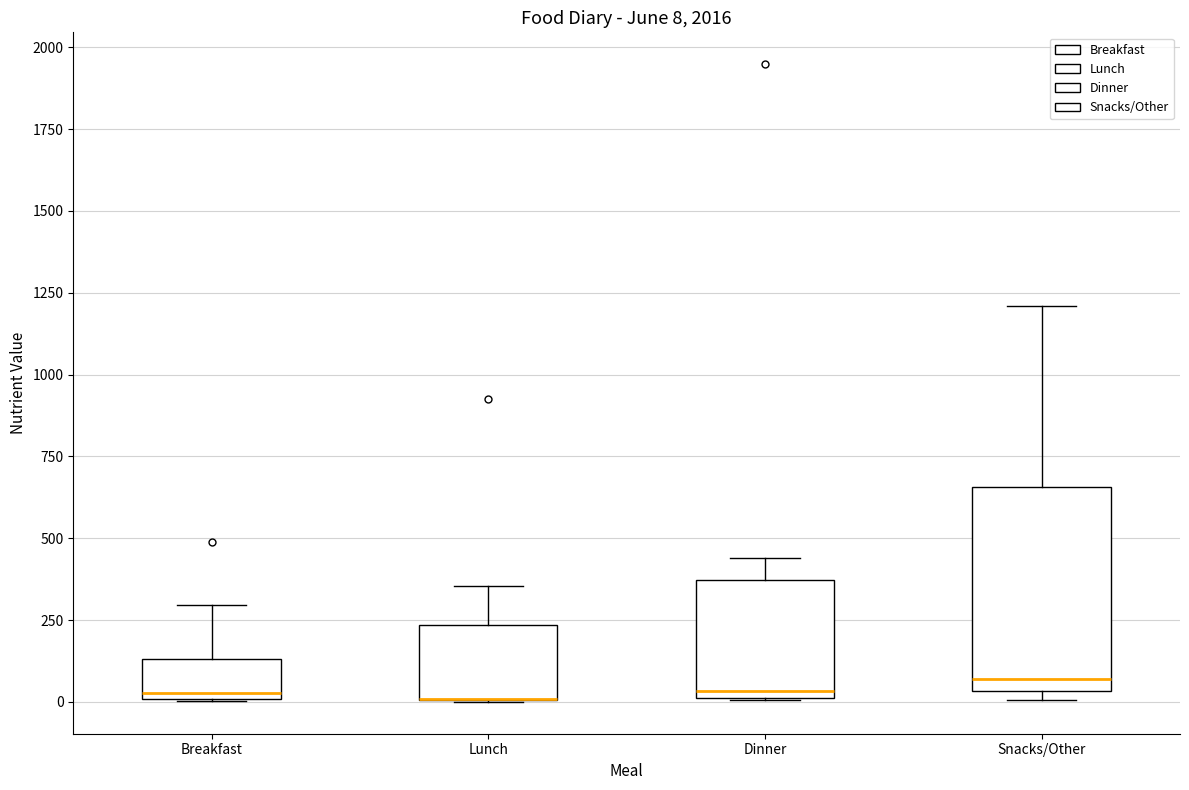

Comparing the boxes themselves (not the whiskers), which one is the tallest?

Snacks/Other